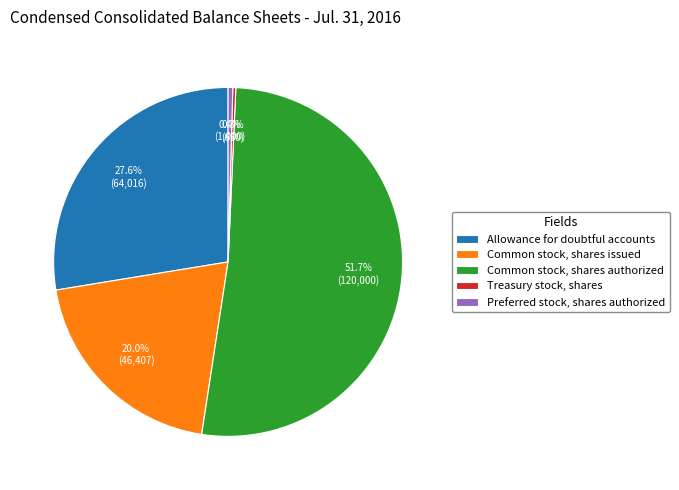

What is the total percentage of Preferred stock, shares authorized and Common stock, shares authorized?

52.1%